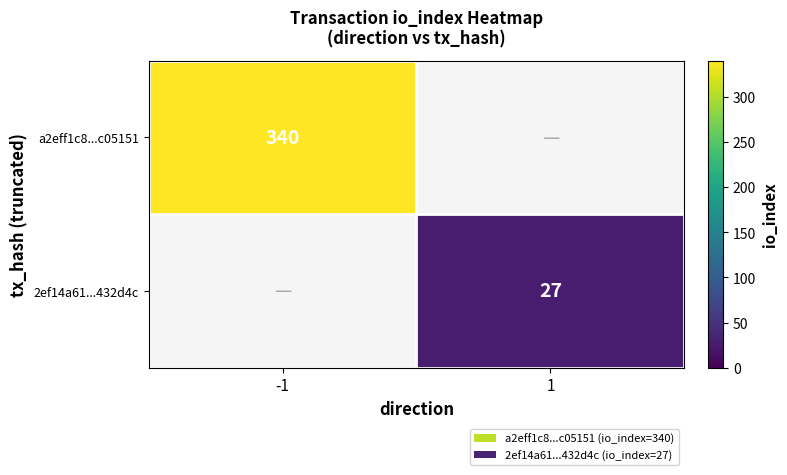

The value of 2ef14a61...432d4c at 1 is 38. True or false?

False